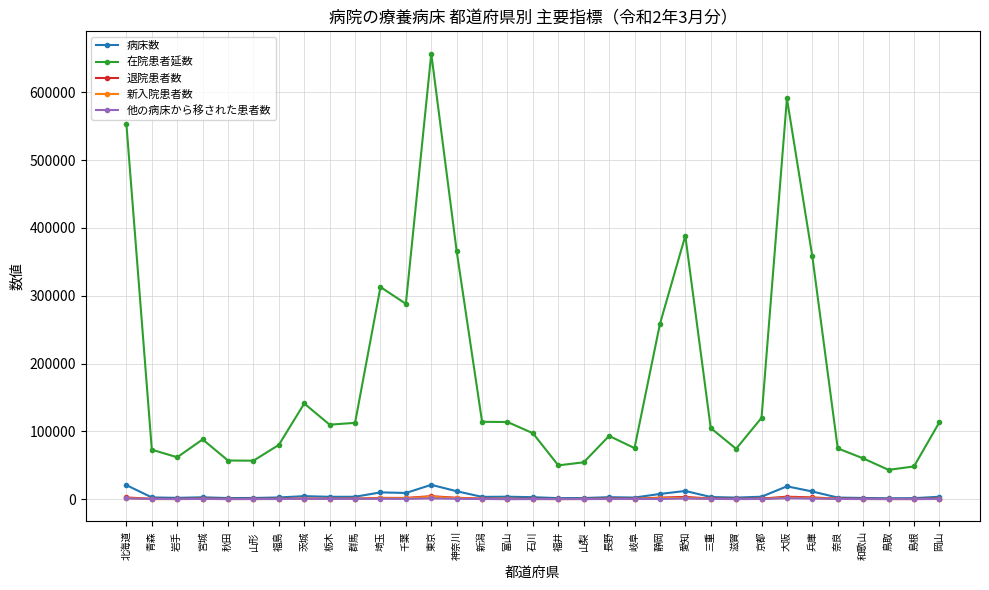

True or false: 他の病床から移された患者数 and 退院患者数 intersect in this chart.

False